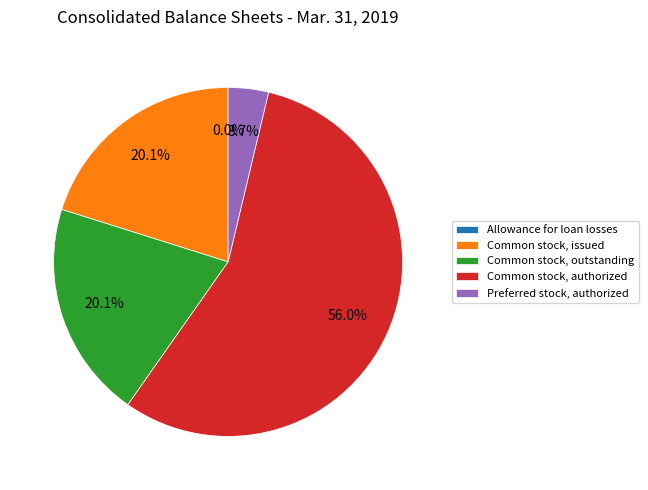

To the nearest percent, what is the difference between the Common stock, outstanding and Preferred stock, authorized slice percentages?

16%